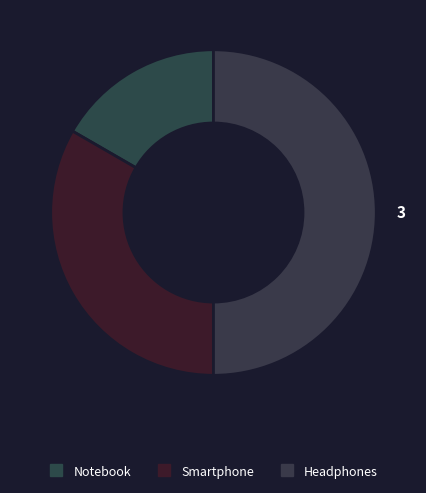

What percentage is the Headphones slice, to the nearest percent?

50%